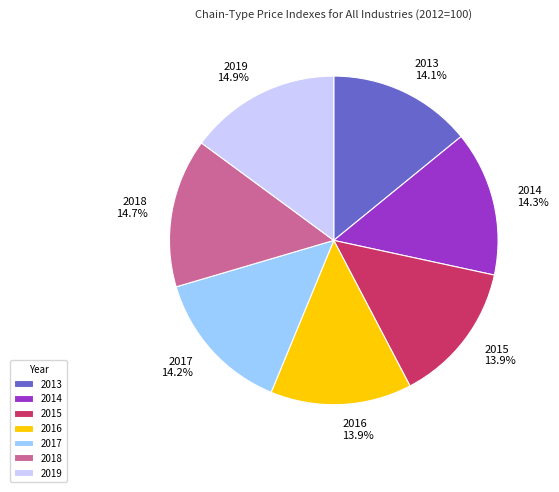

How many slices are in this pie chart?

7